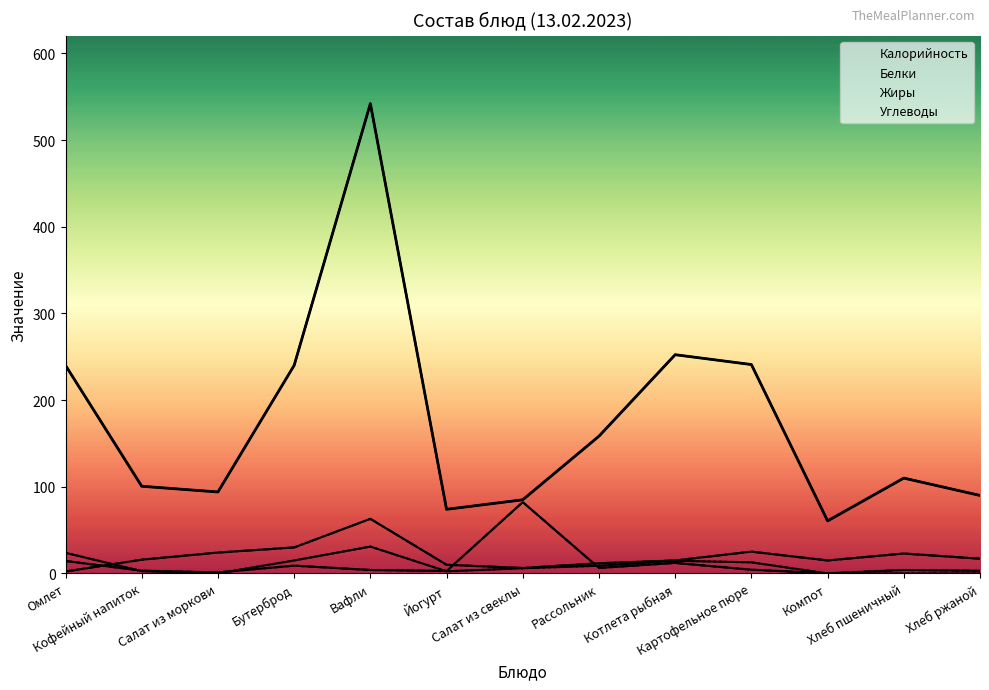

At which category is the sum across all series the highest?

Вафли